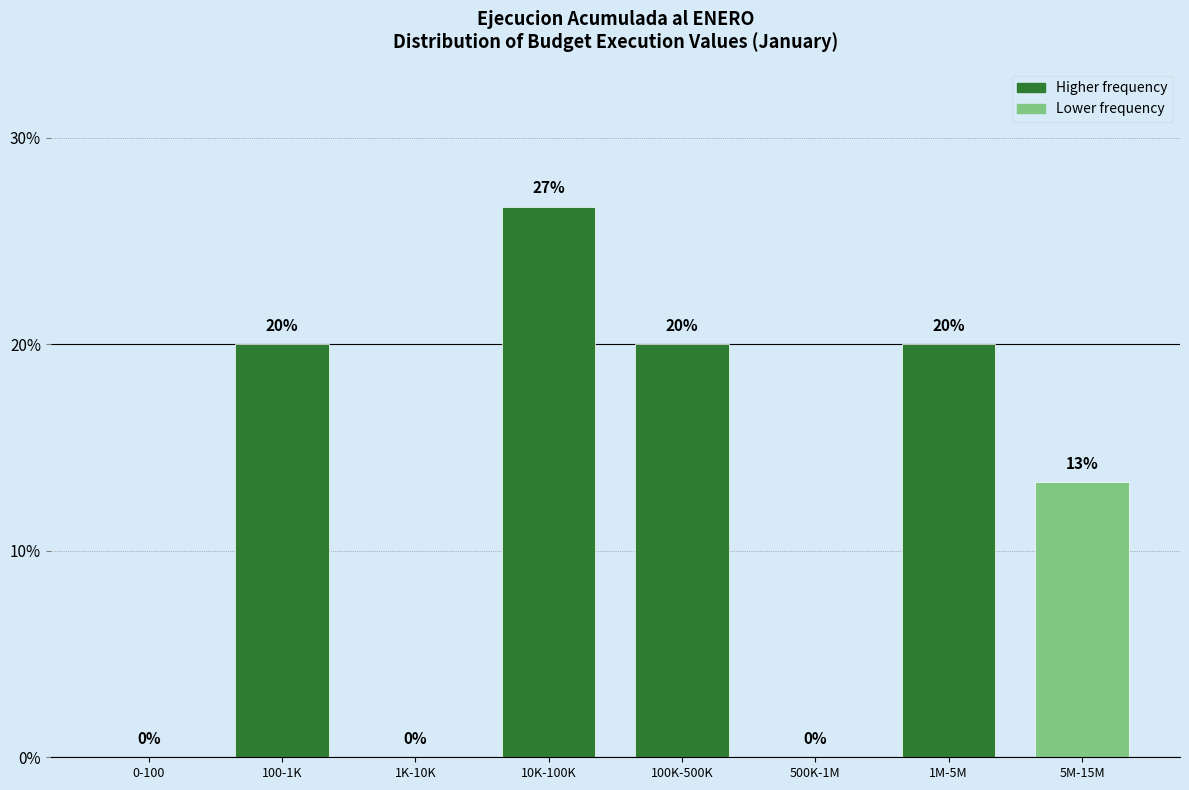

Between 0-100 and 100-1K, which is larger?

100-1K